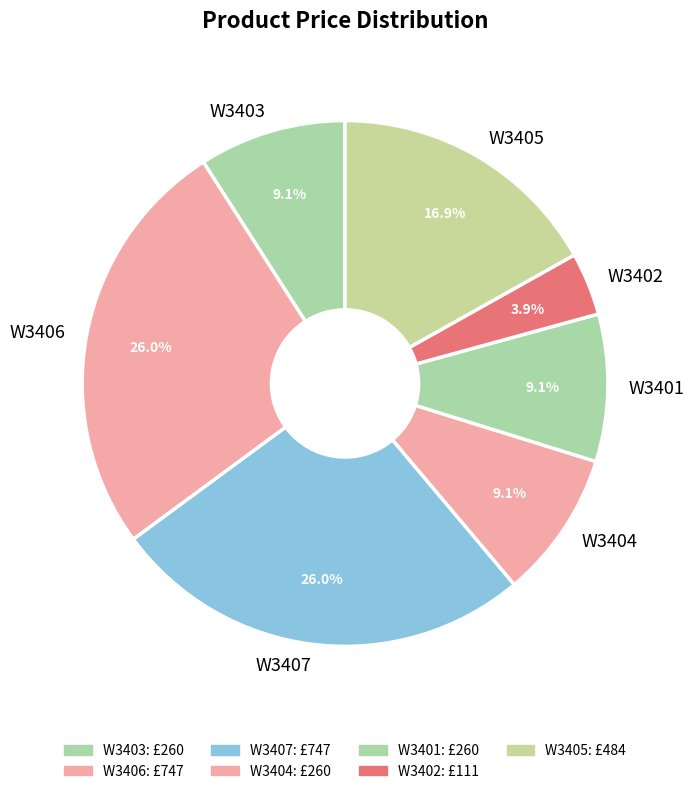

Combined, do W3406 and W3404 account for over 50%?

No